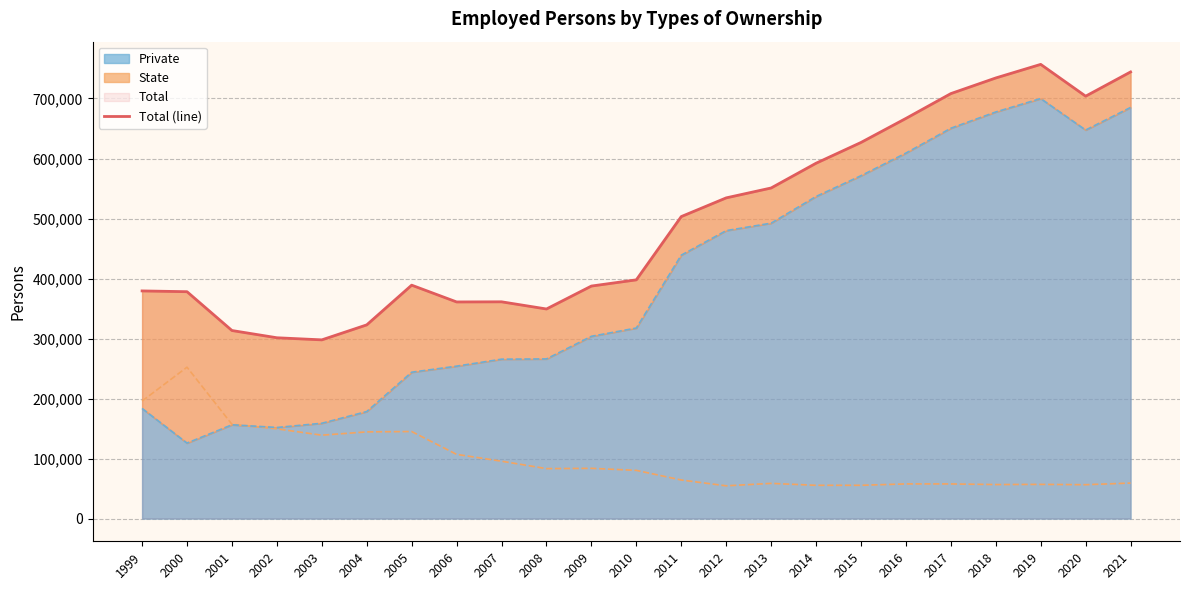

List the labels in order of value, largest first.

2019, 2021, 2018, 2017, 2020, 2016, 2015, 2014, 2013, 2012, 2011, 2010, 2005, 2009, 1999, 2000, 2007, 2006, 2008, 2004, 2001, 2002, 2003